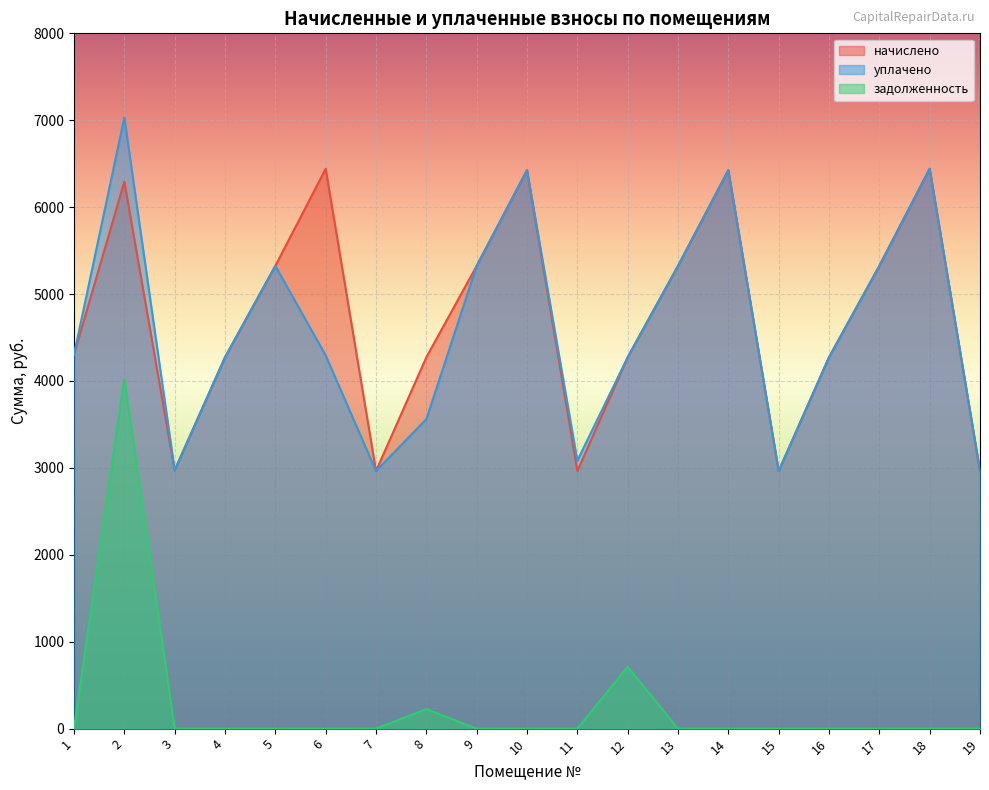

At which category is the sum across all series the highest?

2